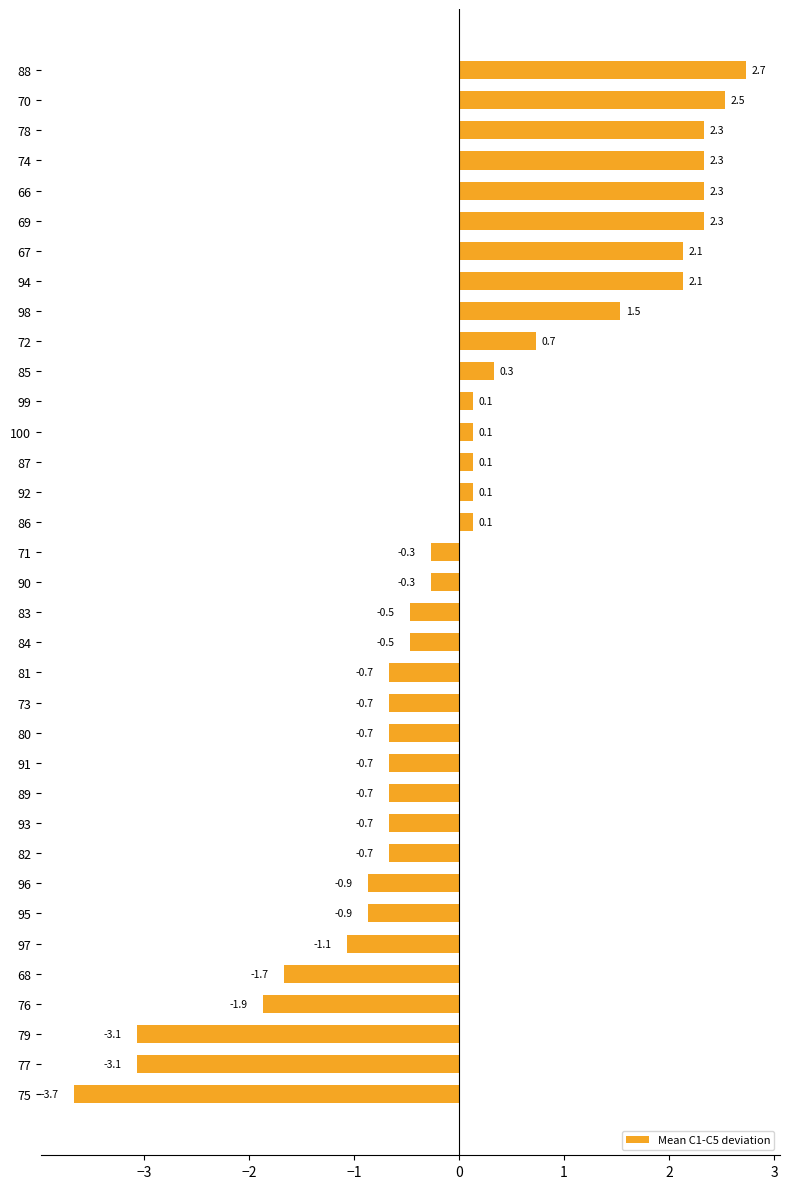

What is the difference between the maximum and second lowest values?

5.8